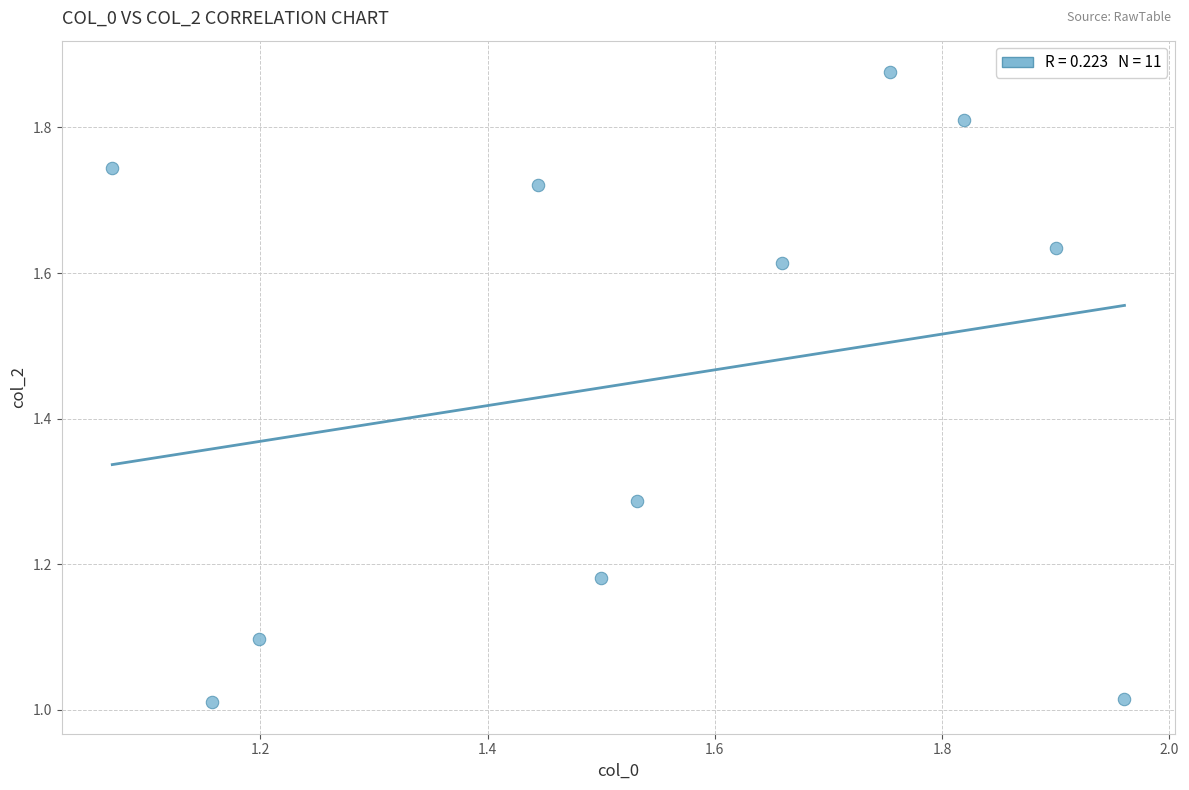

What is the average Y value?

1.5